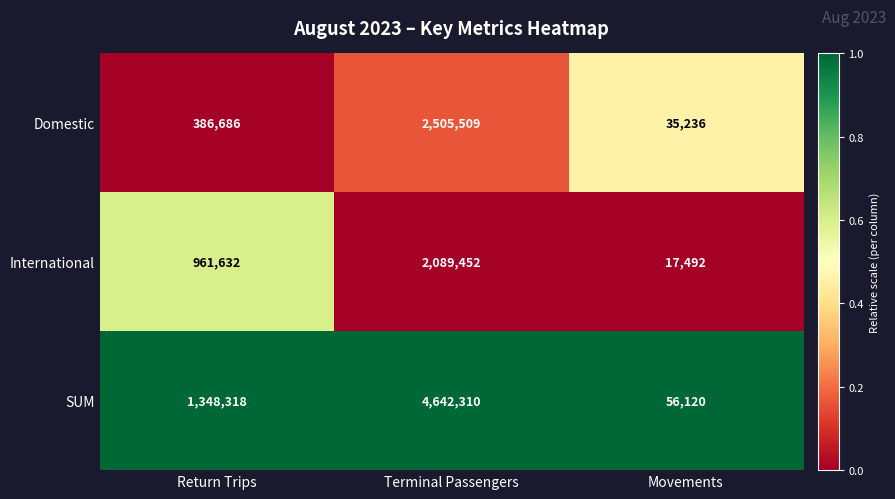

True or false: International has a value of 17492 at Movements.

True